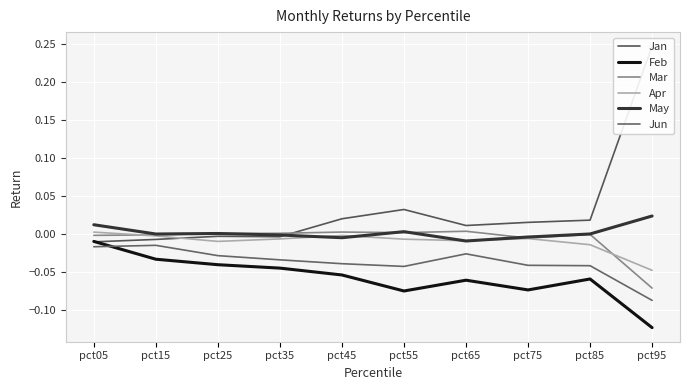

Reading right to left, transcribe all the data shown in this chart.

Jan: pct95=0.2	pct85=0.0	pct75=0.0	pct65=0.0	pct55=0.0	pct45=0.0	pct35=-0.0	pct25=-0.0	pct15=-0.0	pct05=-0.0
Feb: pct95=-0.1	pct85=-0.1	pct75=-0.1	pct65=-0.1	pct55=-0.1	pct45=-0.1	pct35=-0.0	pct25=-0.0	pct15=-0.0	pct05=-0.0
Mar: pct95=-0.1	pct85=-0.0	pct75=-0.0	pct65=0.0	pct55=0.0	pct45=0.0	pct35=0.0	pct25=0.0	pct15=-0.0	pct05=-0.0
Apr: pct95=-0.0	pct85=-0.0	pct75=-0.0	pct65=-0.0	pct55=-0.0	pct45=-0.0	pct35=-0.0	pct25=-0.0	pct15=-0.0	pct05=0.0
May: pct95=0.0	pct85=-0.0	pct75=-0.0	pct65=-0.0	pct55=0.0	pct45=-0.0	pct35=-0.0	pct25=0.0	pct15=-0.0	pct05=0.0
Jun: pct95=-0.1	pct85=-0.0	pct75=-0.0	pct65=-0.0	pct55=-0.0	pct45=-0.0	pct35=-0.0	pct25=-0.0	pct15=-0.0	pct05=-0.0